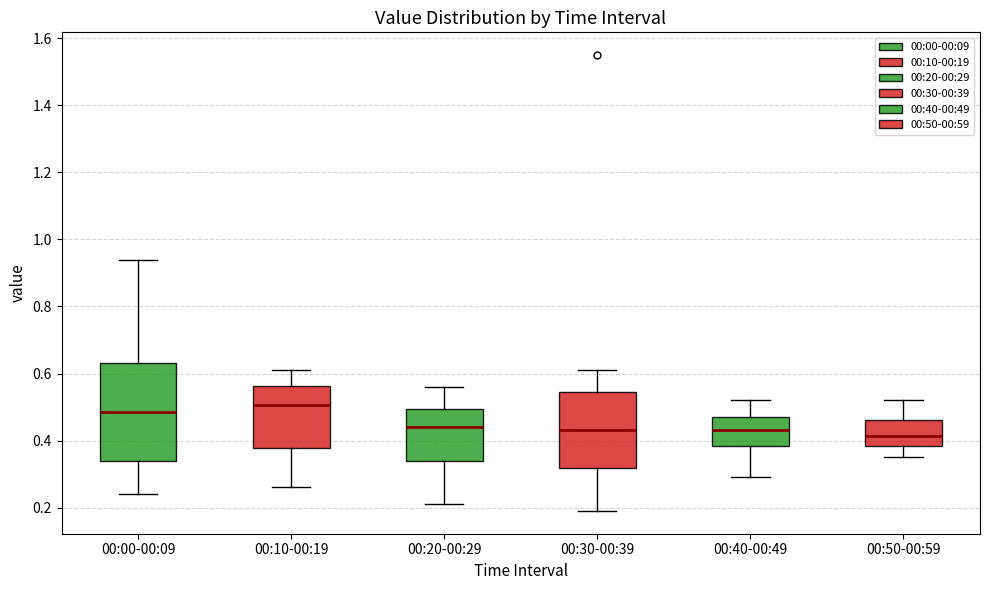

Reading left to right, read every box against the y-axis: the position of its median line, the range the box covers, and the ends of its whiskers. The values are not printed on the chart, so give them approximately, as read against the axis.

00:00-00:09: median 0.48, box 0.34 to 0.64, whiskers 0.24 to 0.94
00:10-00:19: median 0.50, box 0.38 to 0.56, whiskers 0.26 to 0.62
00:20-00:29: median 0.44, box 0.34 to 0.50, whiskers 0.22 to 0.56
00:30-00:39: median 0.44, box 0.32 to 0.54, whiskers 0.20 to 0.62
00:40-00:49: median 0.44, box 0.38 to 0.48, whiskers 0.30 to 0.52
00:50-00:59: median 0.42, box 0.38 to 0.46, whiskers 0.36 to 0.52